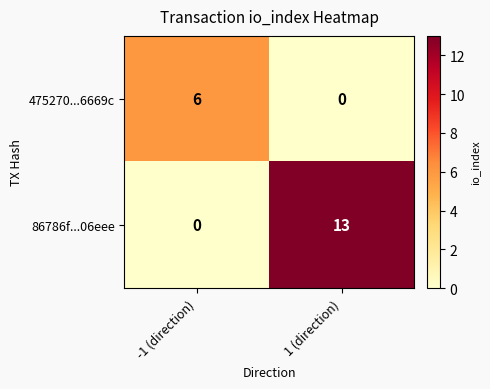

What is the difference between the maximum and minimum values in the 475270...6669c series?

6